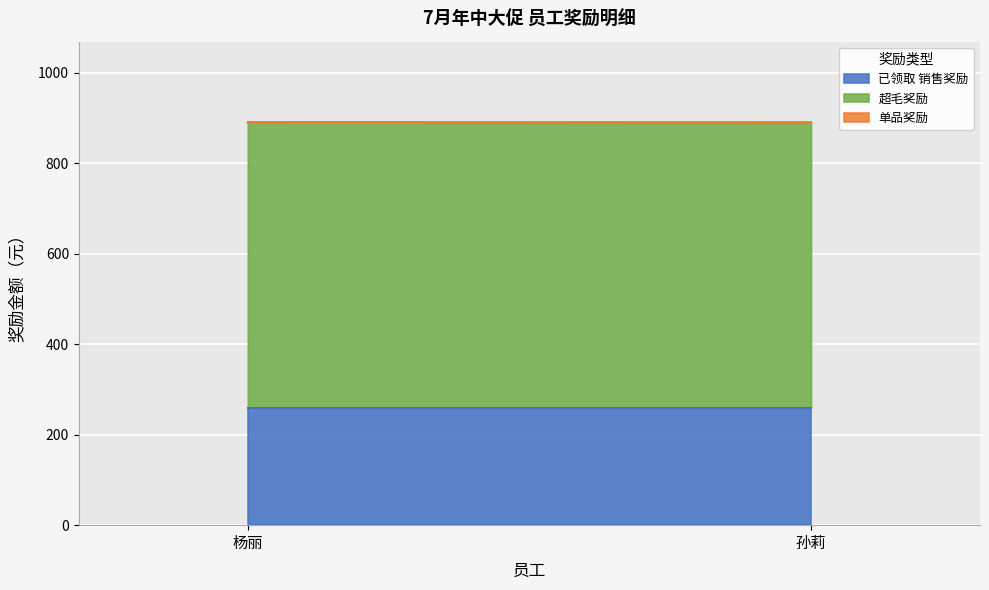

Read the 已领取 销售奖励 value at 杨丽.

260.0